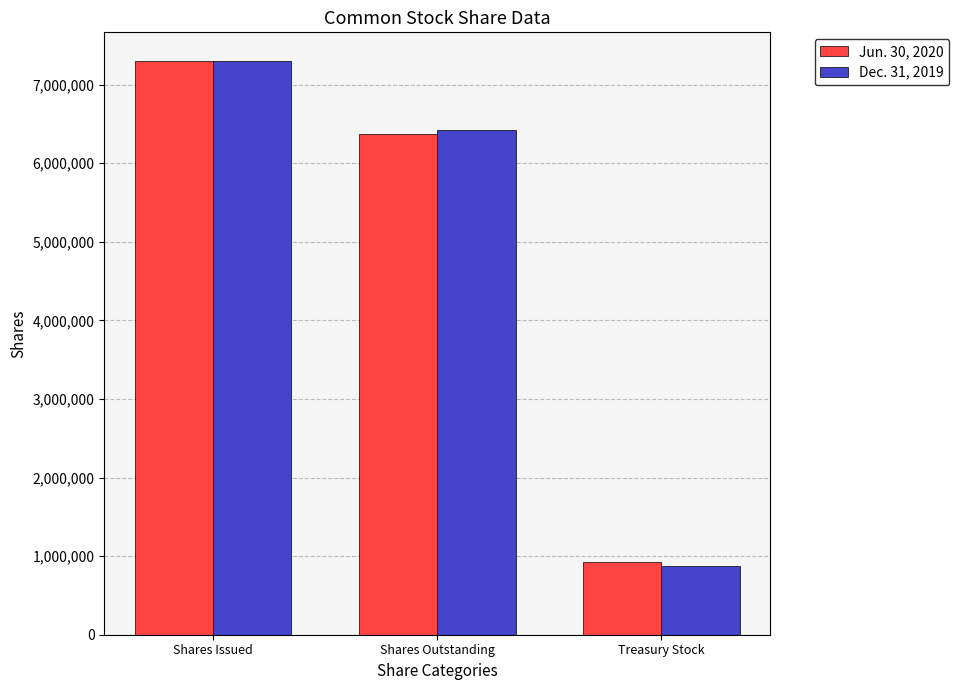

How many values in the Jun. 30, 2020 series are below 6369467?

1